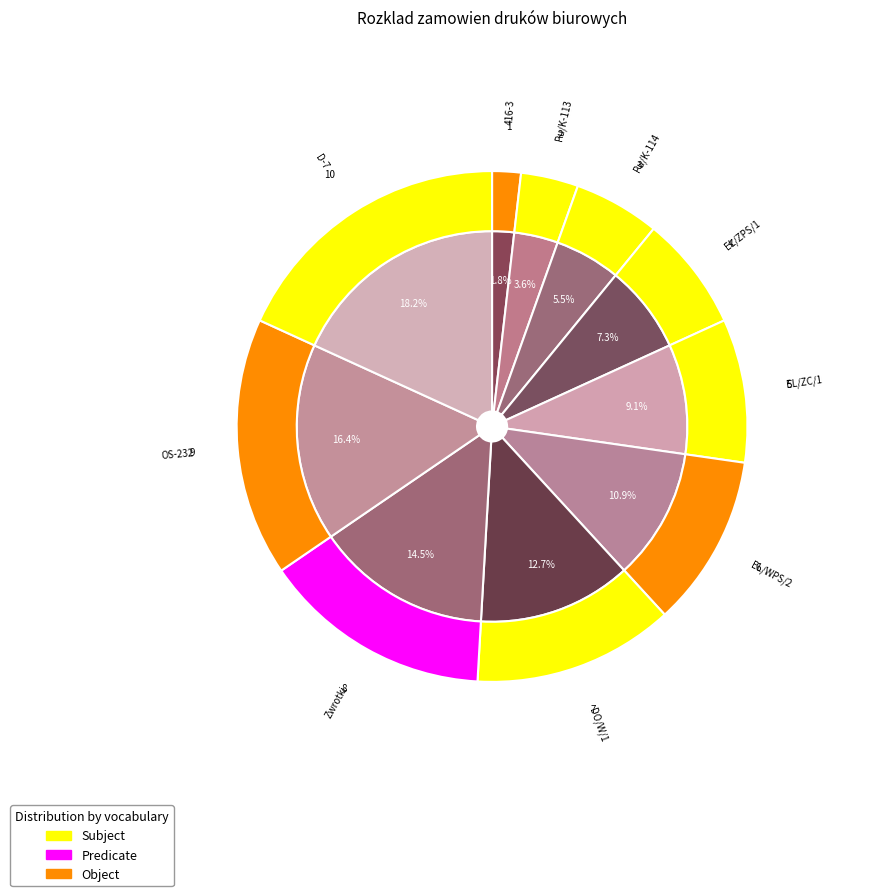

The D-7 slice represents 18% of the pie. True or false?

True